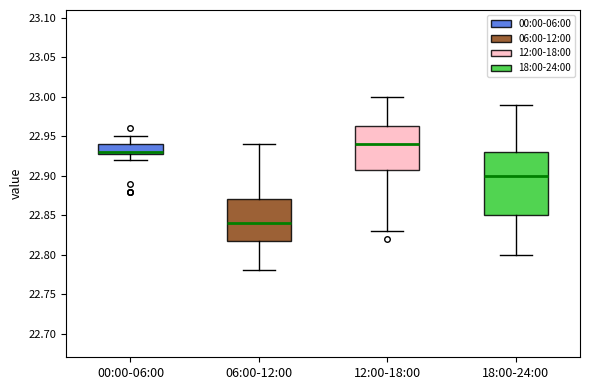

Where does the upper whisker of the box for 06:00-12:00 end on the y-axis? The values are not printed on the chart, so give them approximately, as read against the axis.

22.940